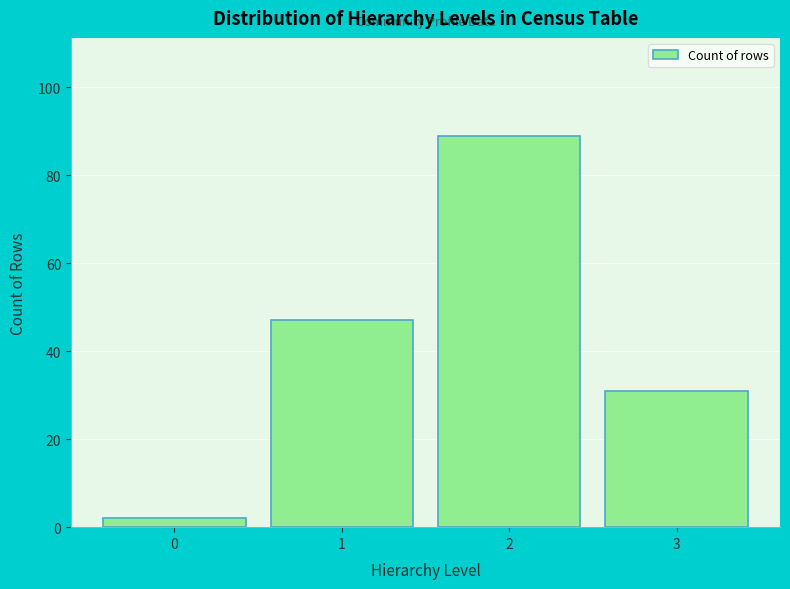

Reading left to right, list all the values displayed in this chart.

2	47	89	31